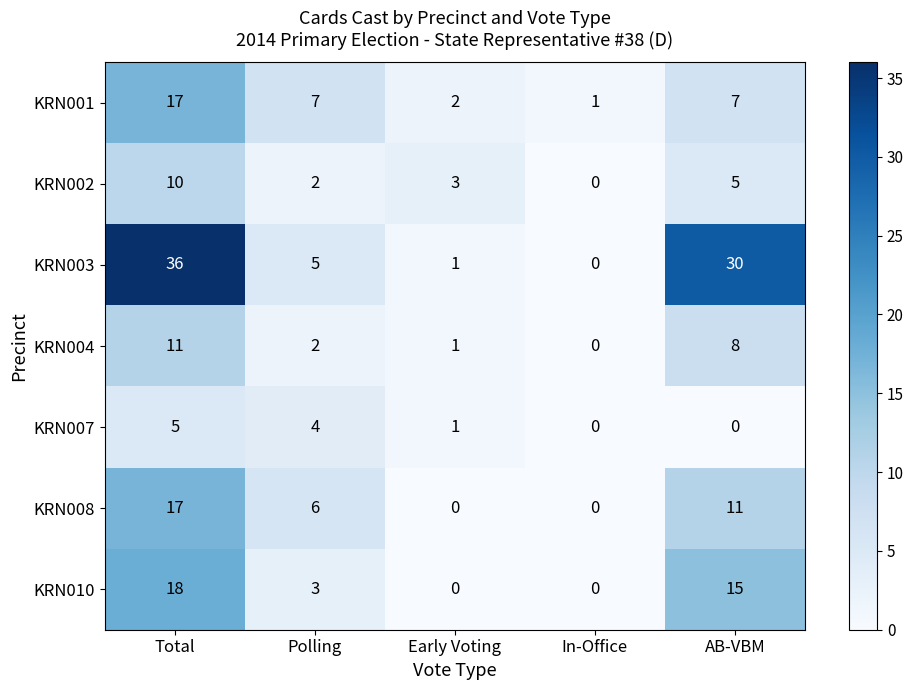

Which series changed the most between In-Office and AB-VBM?

KRN003